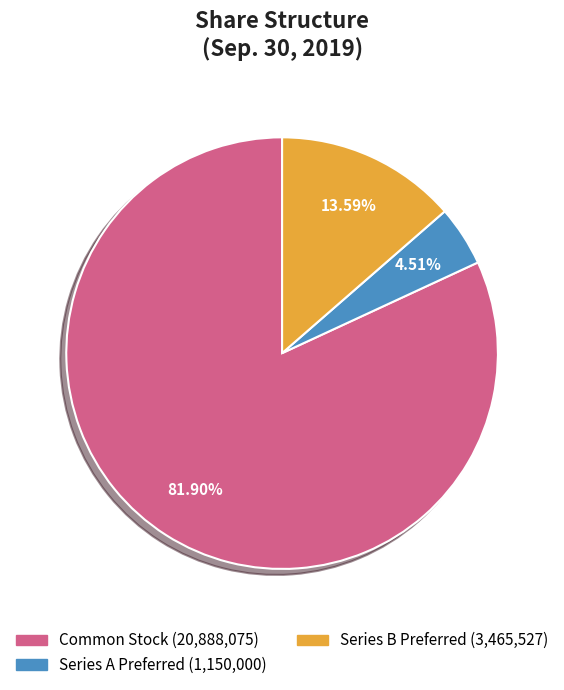

Count the number of slices in the pie.

3